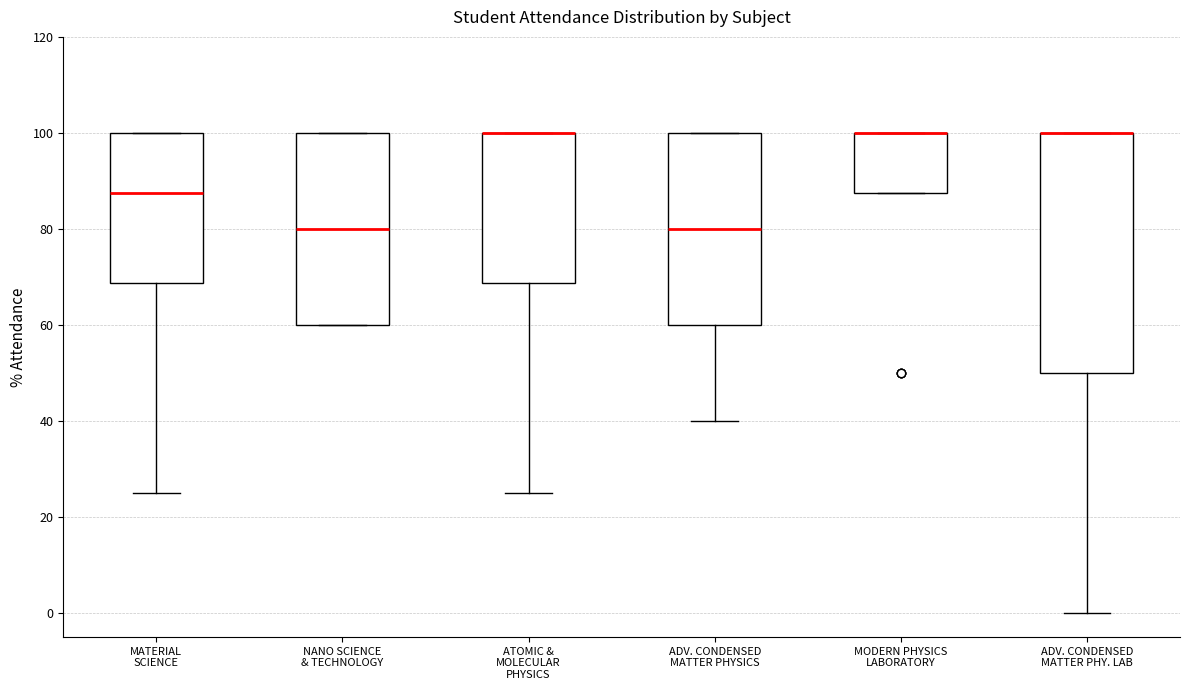

Comparing the boxes themselves (not the whiskers), which one is the tallest?

ADV. CONDENSED MATTER PHY. LAB